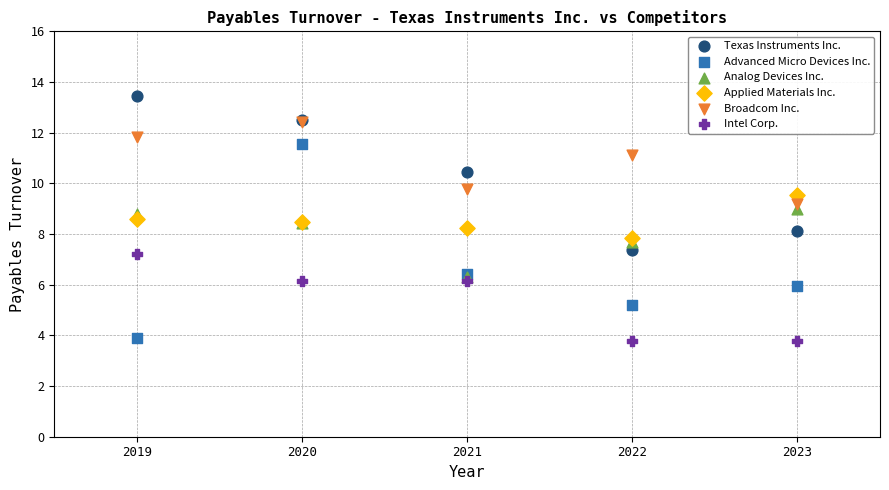

Which series reaches the minimum Y coordinate?

Intel Corp.